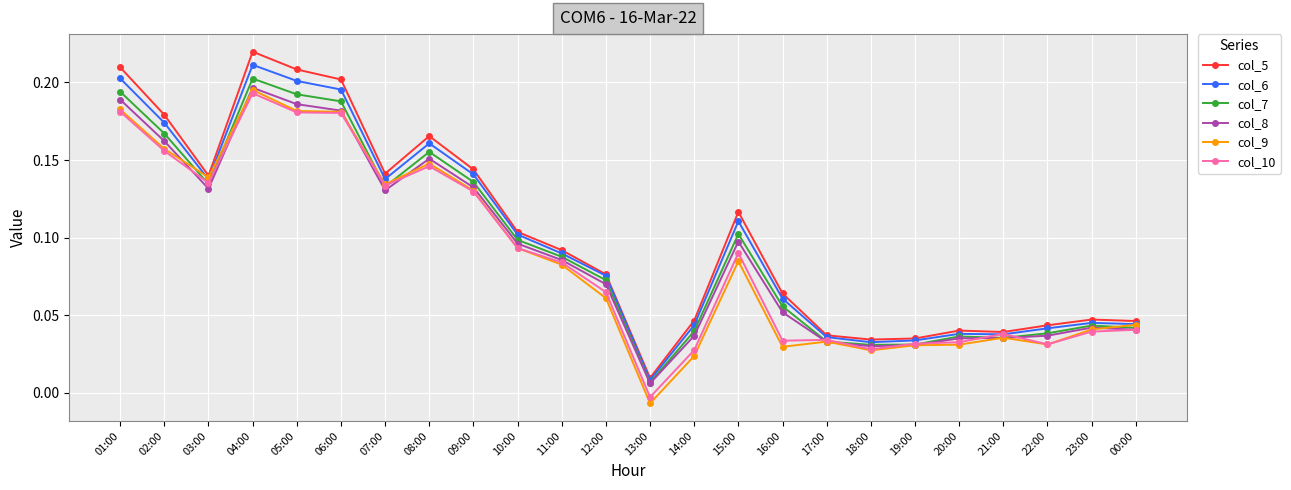

What is the label of the 15th point from the left?

15:00